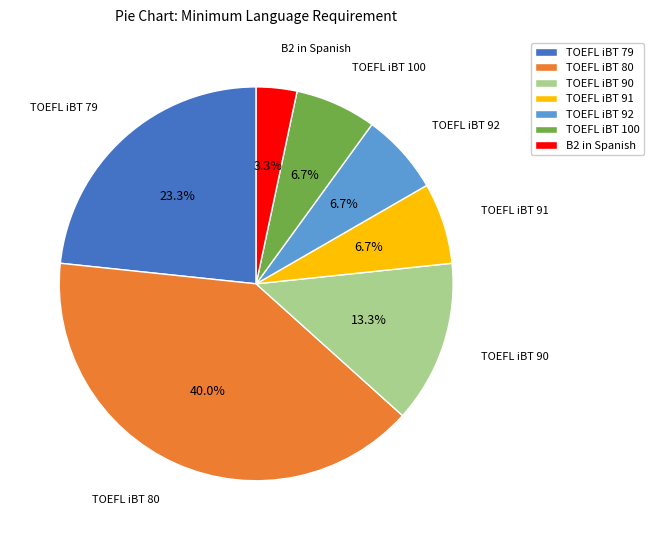

Combined, what portion of the pie is TOEFL iBT 92 and B2 in Spanish?

10.0%